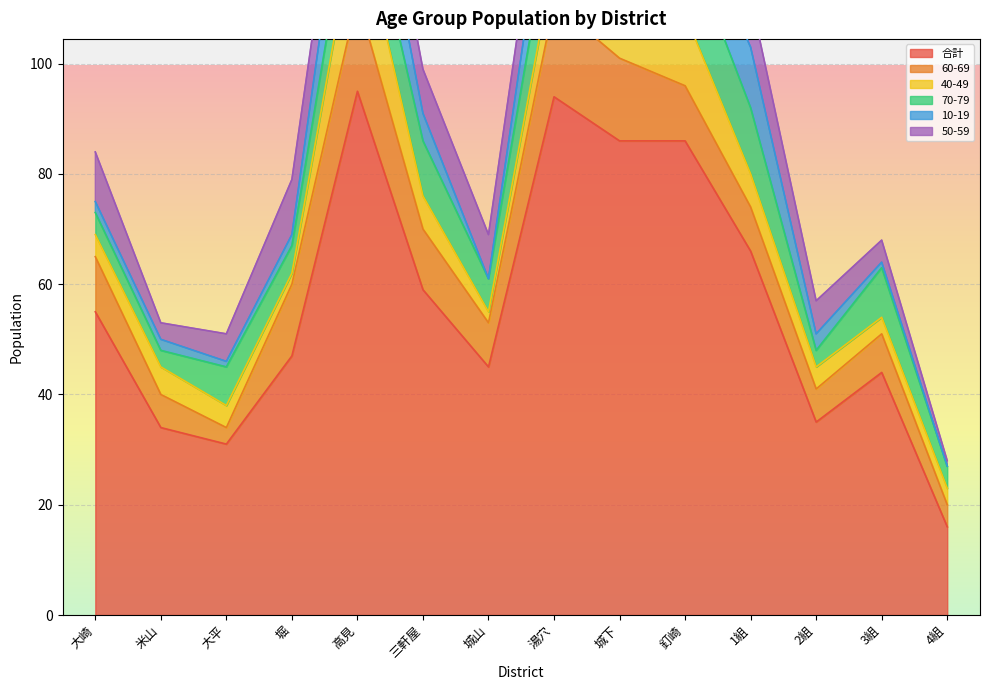

Reading left to right, what are all the values shown in this chart?

合計: 大崎=55	米山=34	大平=31	堀=47	高見=95	三軒屋=59	城山=45	湯穴=94	城下=86	釘崎=86	1組=66	2組=35	3組=44	4組=16
60-69: 大崎=10	米山=6	大平=3	堀=13	高見=17	三軒屋=11	城山=8	湯穴=17	城下=15	釘崎=10	1組=8	2組=6	3組=7	4組=4
40-49: 大崎=4	米山=5	大平=4	堀=2	高見=16	三軒屋=6	城山=2	湯穴=8	城下=8	釘崎=13	1組=6	2組=4	3組=3	4組=3
70-79: 大崎=4	米山=3	大平=7	堀=5	高見=10	三軒屋=10	城山=6	湯穴=11	城下=12	釘崎=14	1組=12	2組=3	3組=9	4組=4
10-19: 大崎=2	米山=2	大平=1	堀=2	高見=15	三軒屋=5	城山=0	湯穴=12	城下=7	釘崎=7	1組=11	2組=3	3組=1	4組=0
50-59: 大崎=9	米山=3	大平=5	堀=10	高見=9	三軒屋=8	城山=8	湯穴=9	城下=21	釘崎=6	1組=9	2組=6	3組=4	4組=1